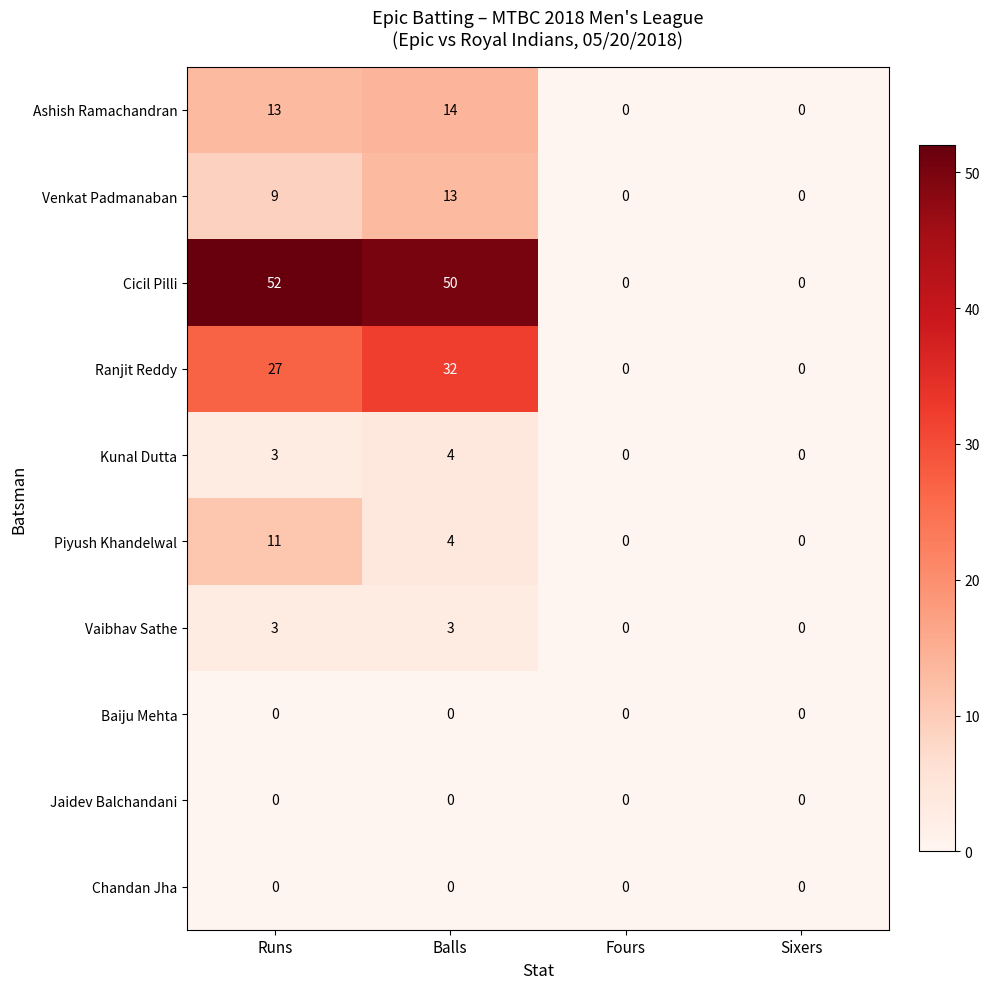

What is the sum of the Ranjit Reddy values at Balls and Sixers?

32